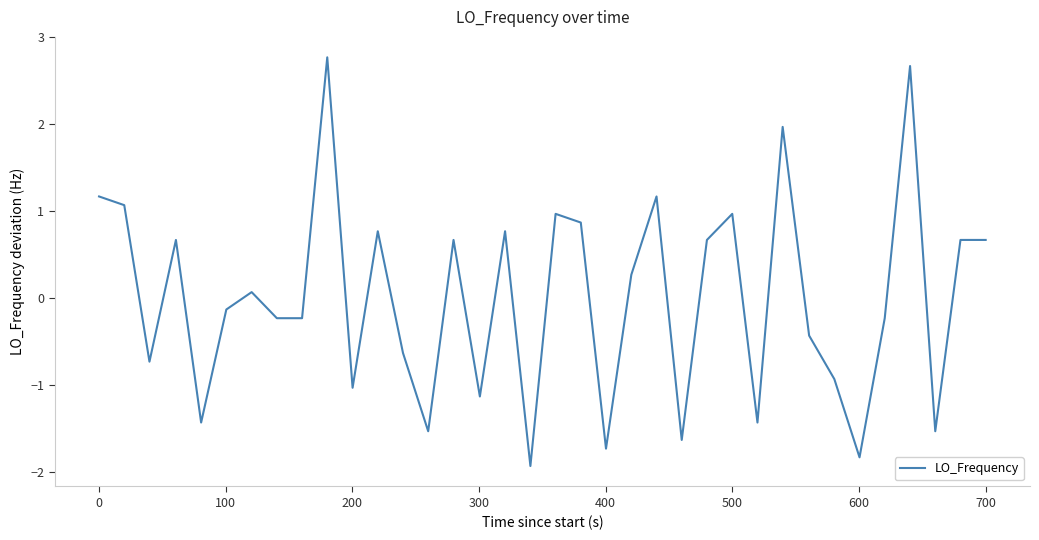

What is the maximum value shown in the chart?

2.8